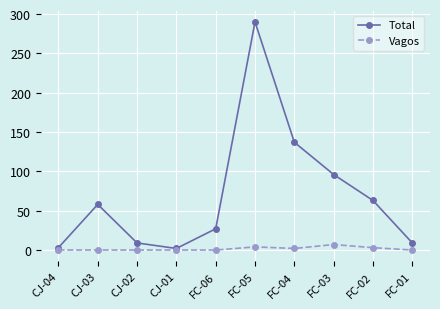

In Vagos, how many points are higher than both neighbors (excluding endpoints)?

2